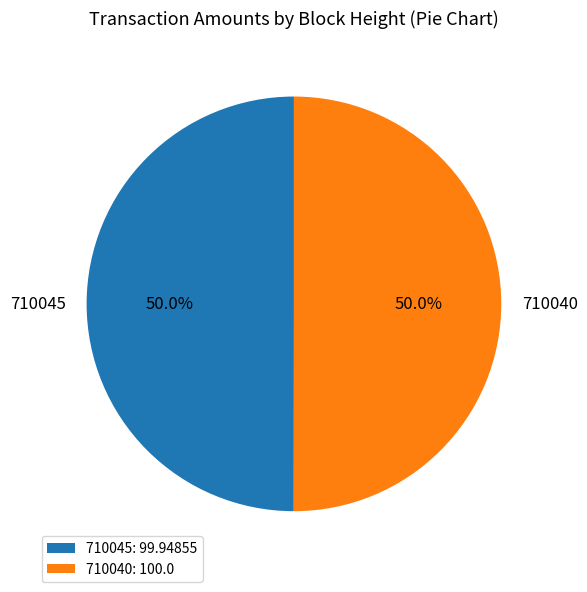

What is the ratio of the value at 710045 to the value at 710040?

1.0